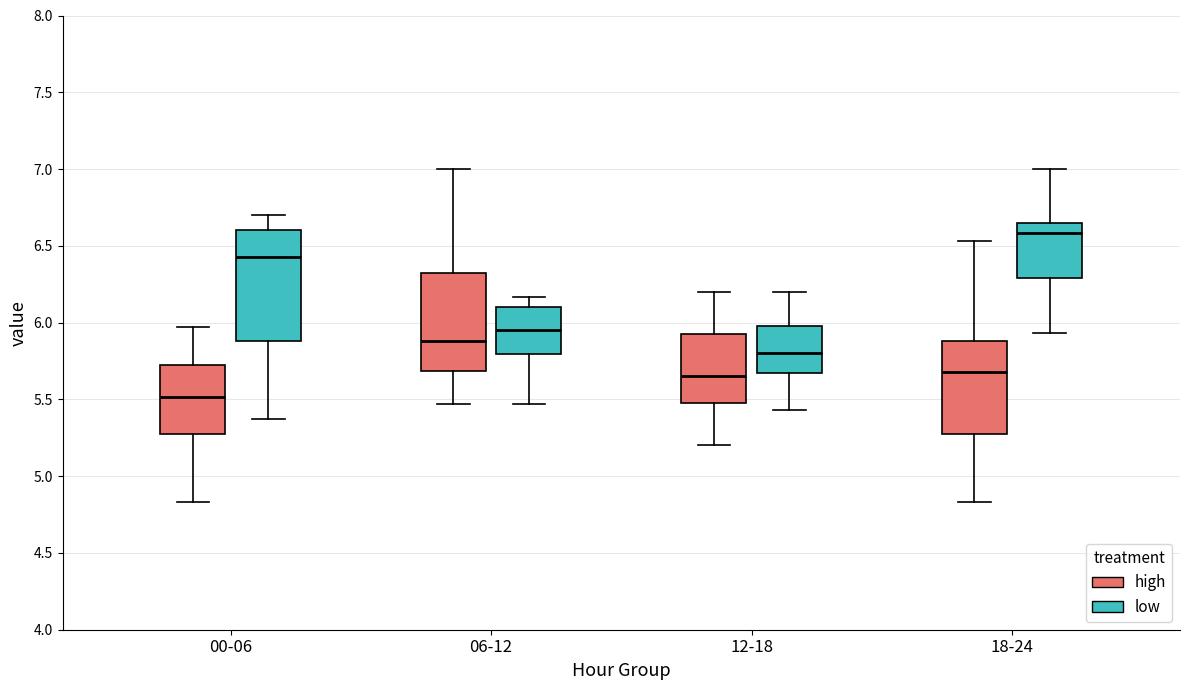

Where is the upper edge of the box for 06-12 (high) on the y-axis? The values are not printed on the chart, so give them approximately, as read against the axis.

6.35